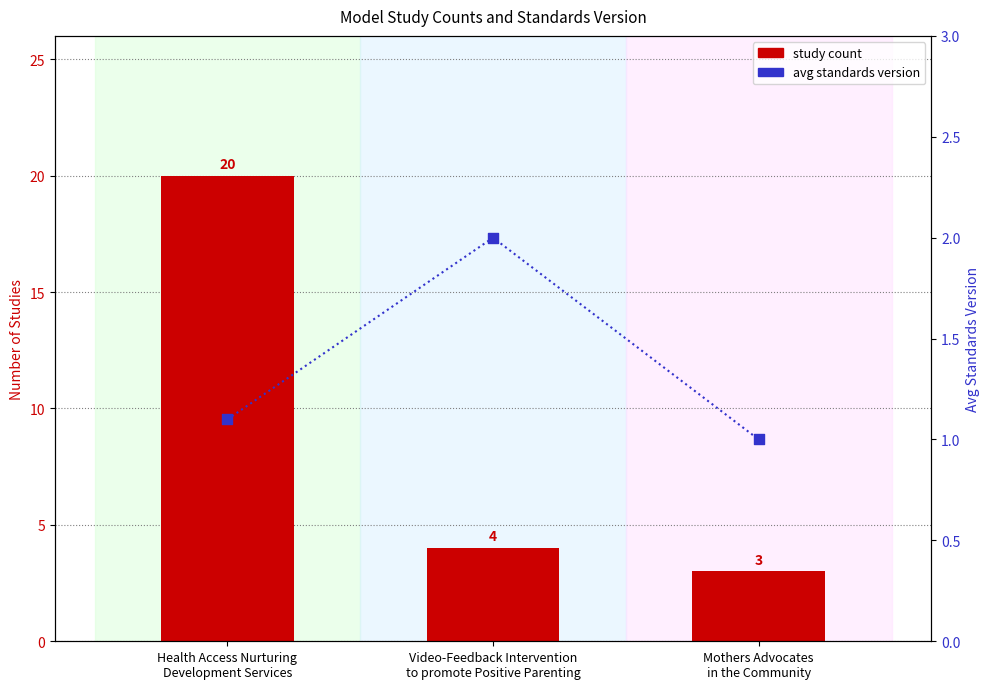

What are all the series names shown in the legend?

study count, avg standards version